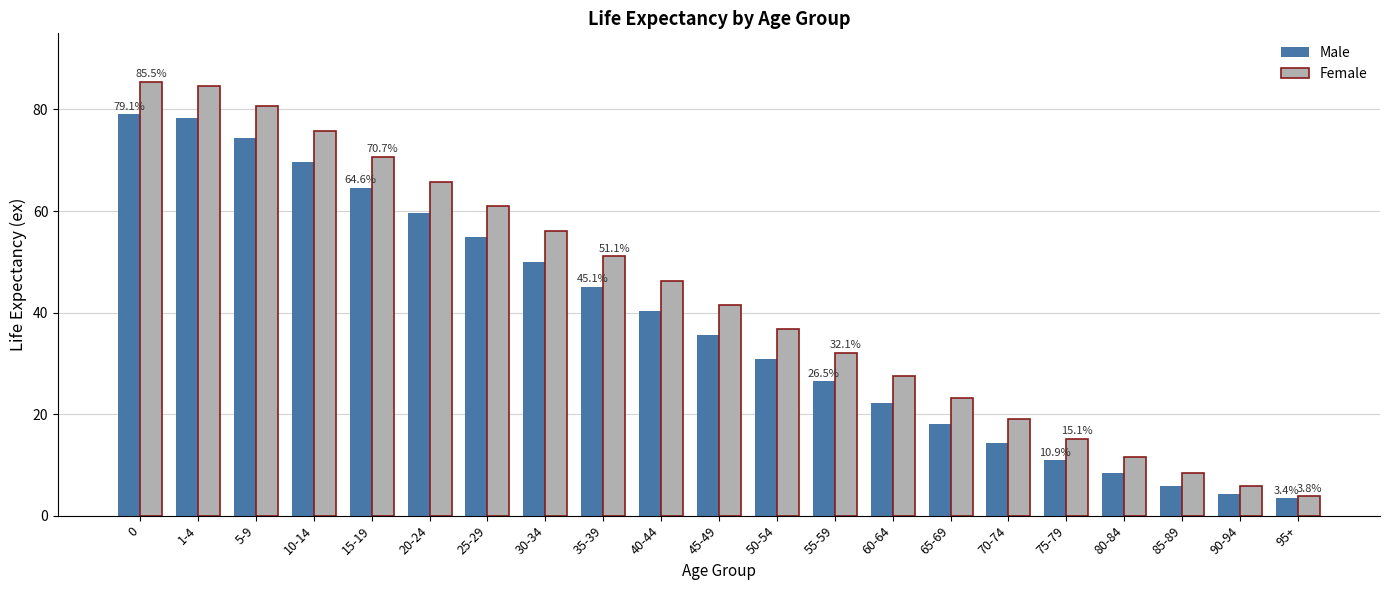

What is the maximum value shown in the chart?

85.5